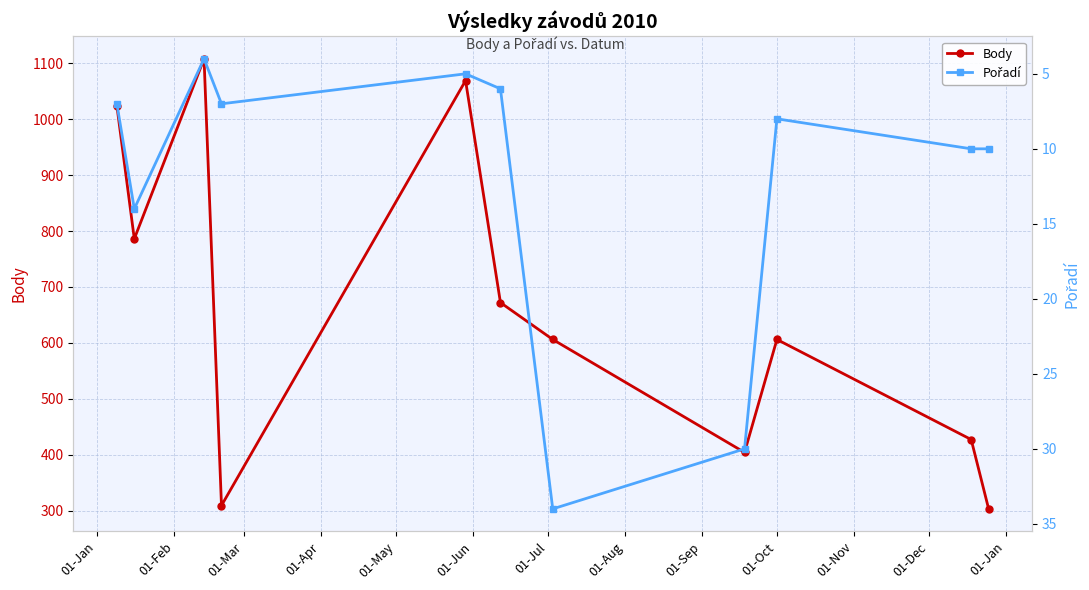

True or false: Body and Pořadí intersect in this chart.

False